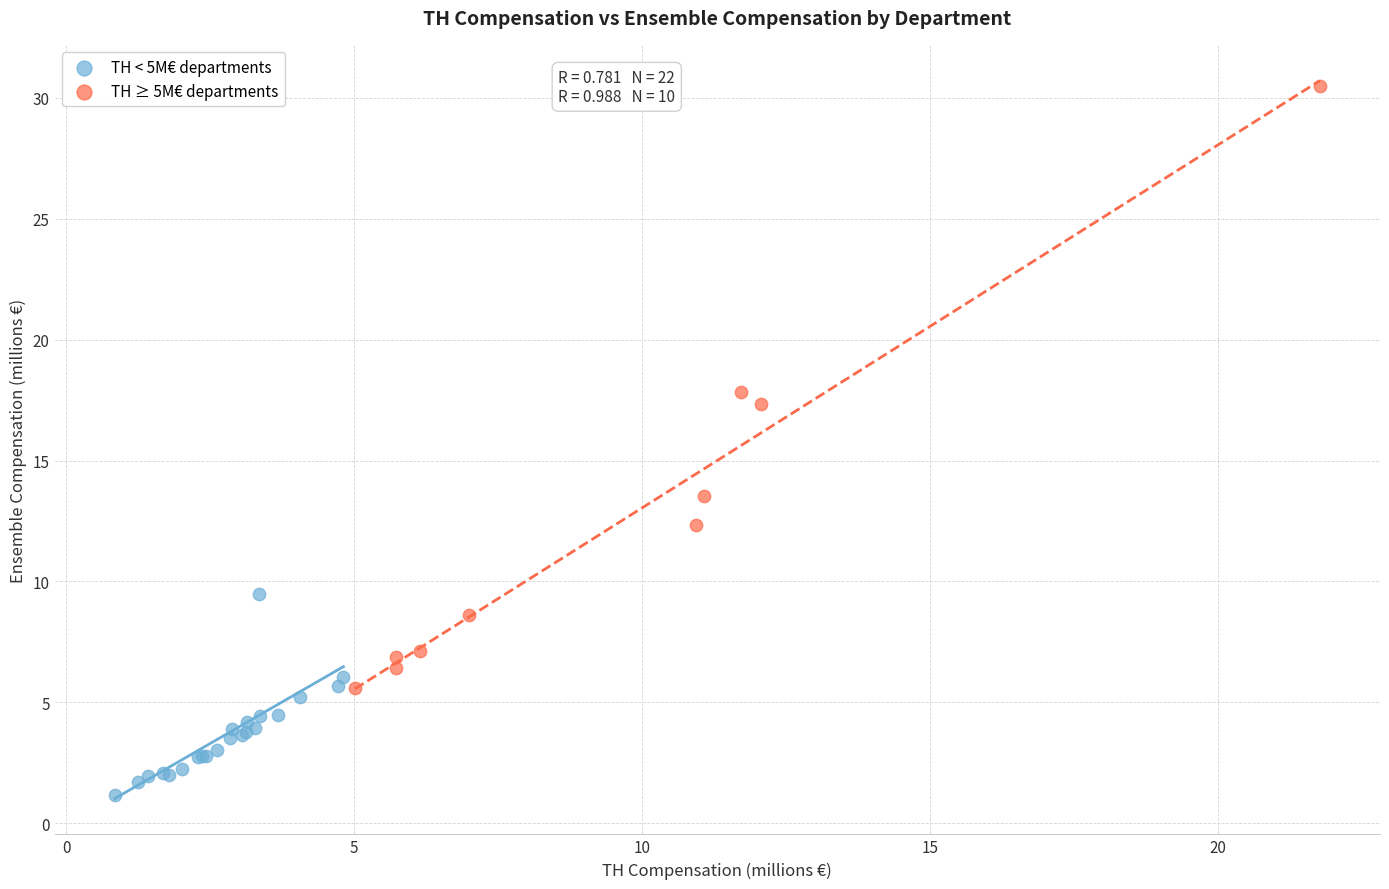

Which series contains the highest Y value?

TH ≥ 5M€ departments